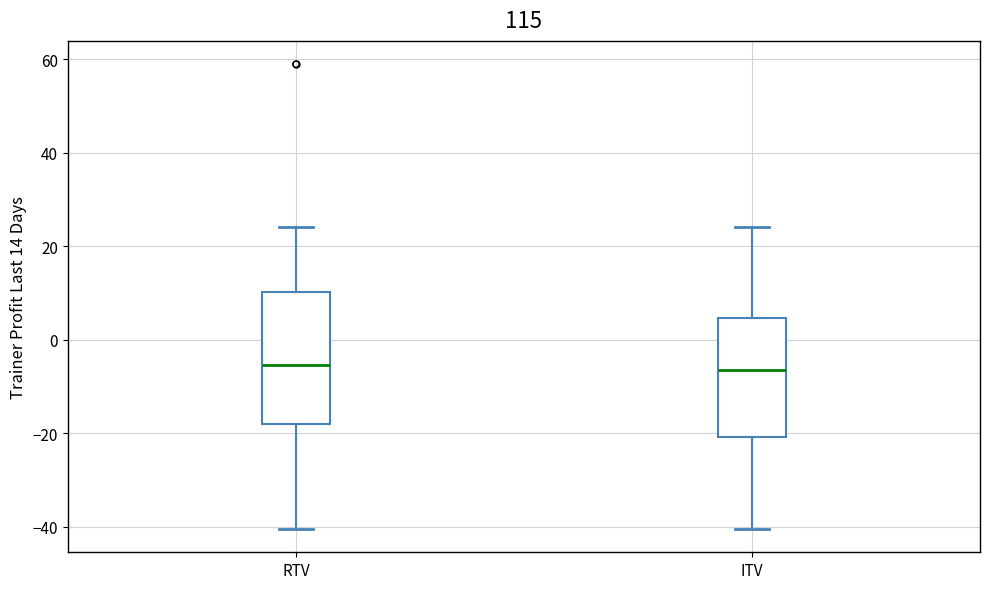

Reading left to right, transcribe this box plot: for each box, give where its median line is, the range the box spans, and where its two whiskers end, as read against the y-axis. The values are not printed on the chart, so give them approximately, as read against the axis.

RTV: median -6, box -18 to 10, whiskers -40 to 24
ITV: median -6, box -20 to 4, whiskers -40 to 24